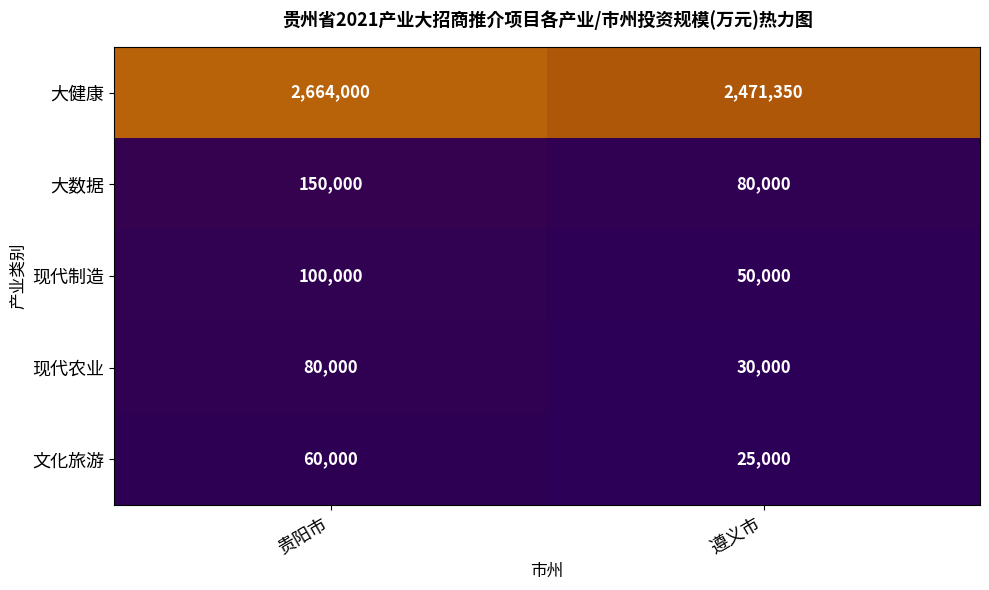

Reading left to right, transcribe all the data shown in this chart.

大健康: 2664000	2471350
大数据: 150000	80000
现代制造: 100000	50000
现代农业: 80000	30000
文化旅游: 60000	25000